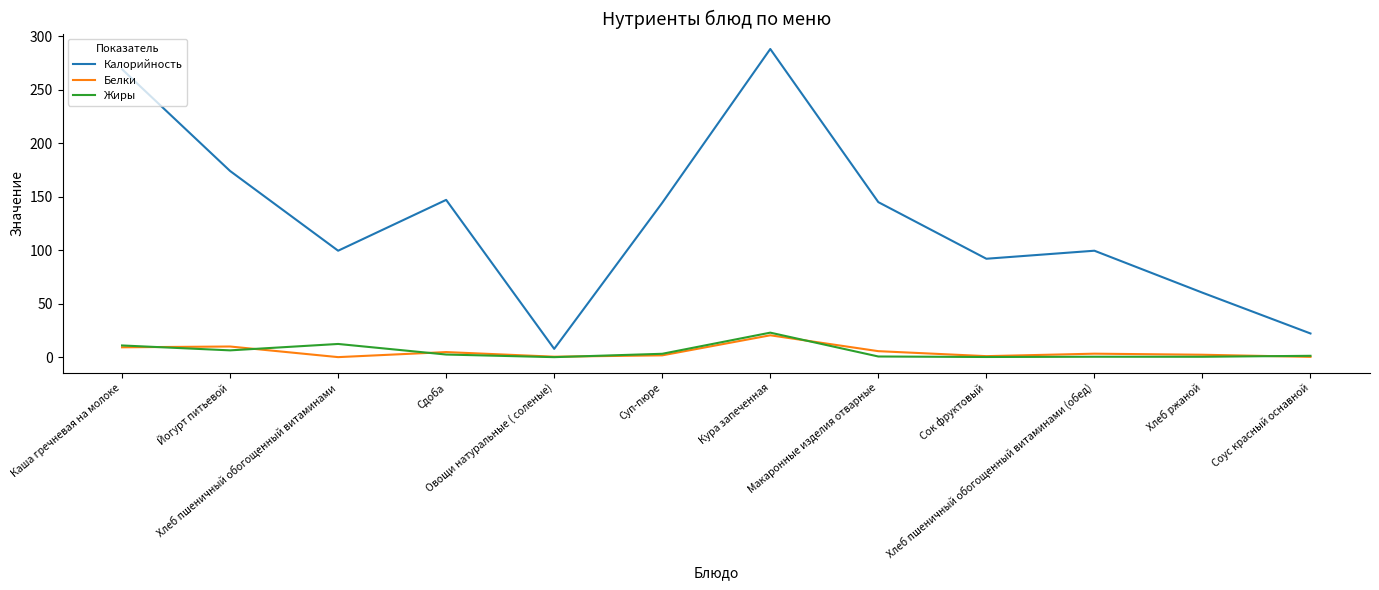

The Белки series shows 1.7 at Суп-пюре. True or false?

True